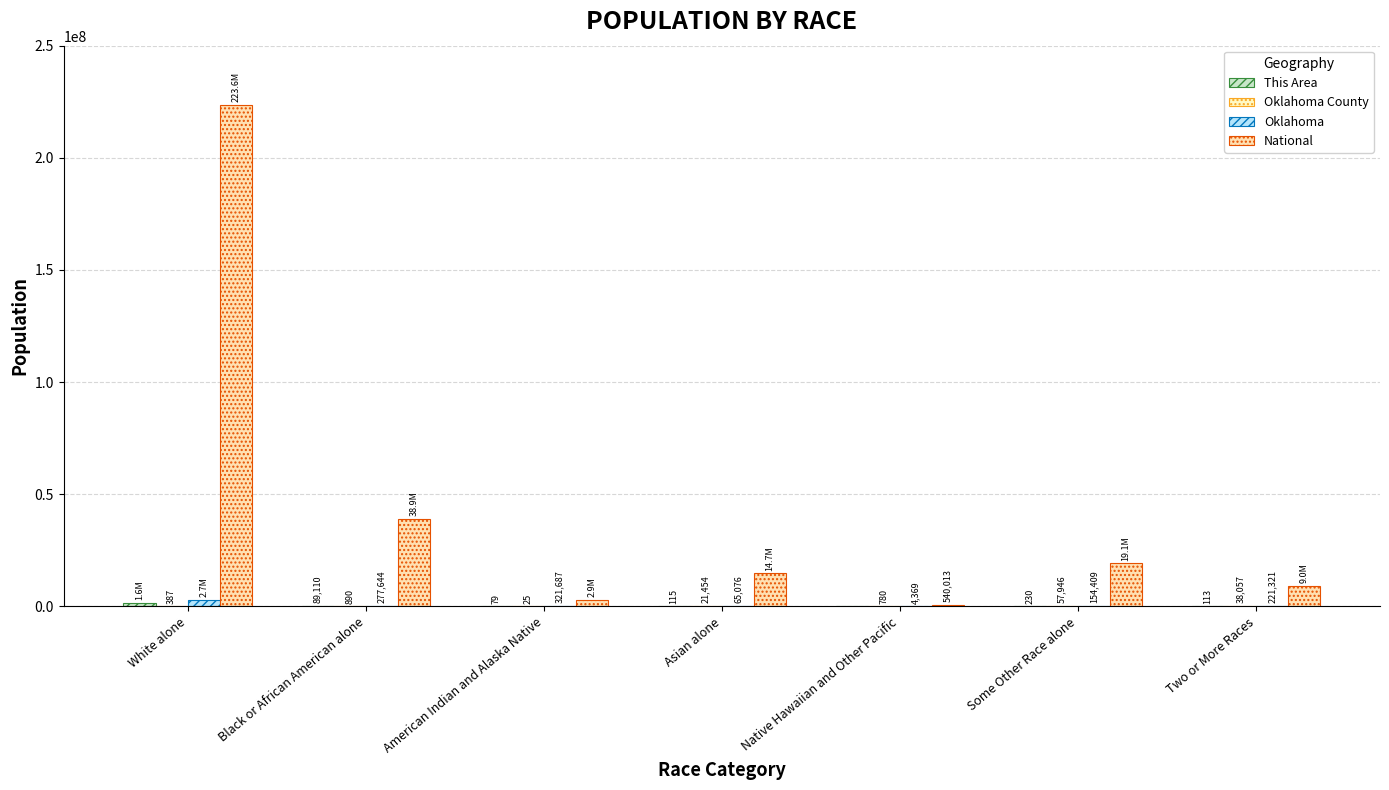

Are the bars horizontal?

No